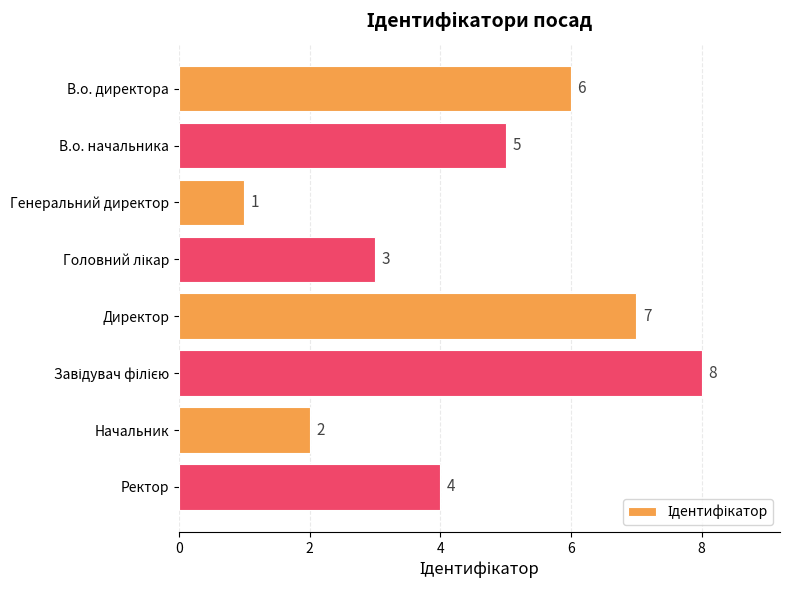

What is the label of the 8th bar from the top?

Ректор